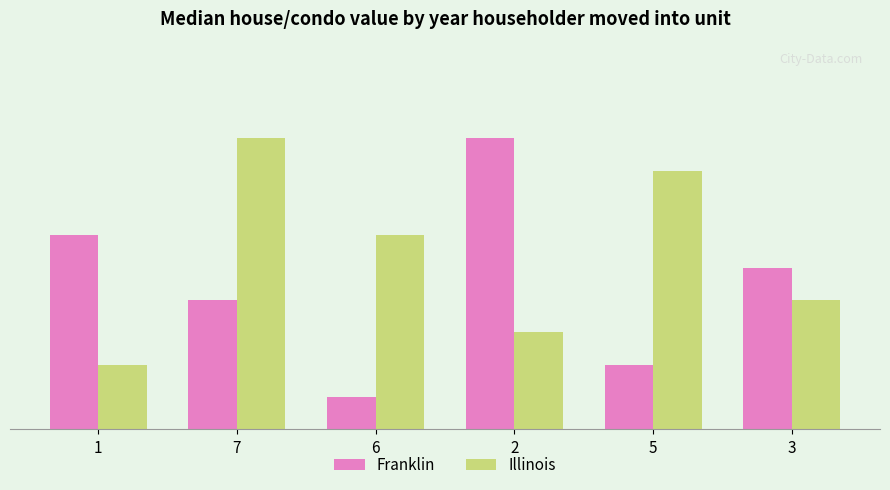

Which category has the lowest value across all series?

6